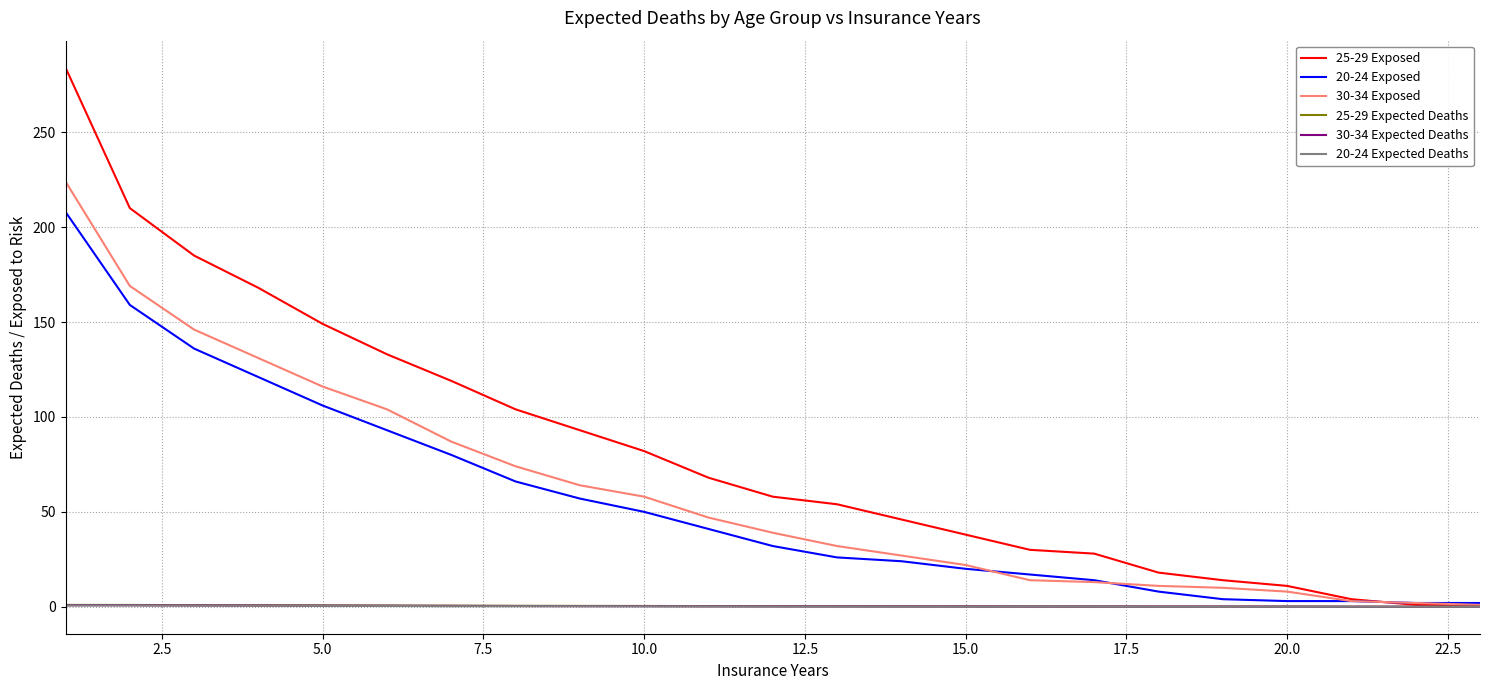

How many values in the 30-34 Exposed series are below 39?

11